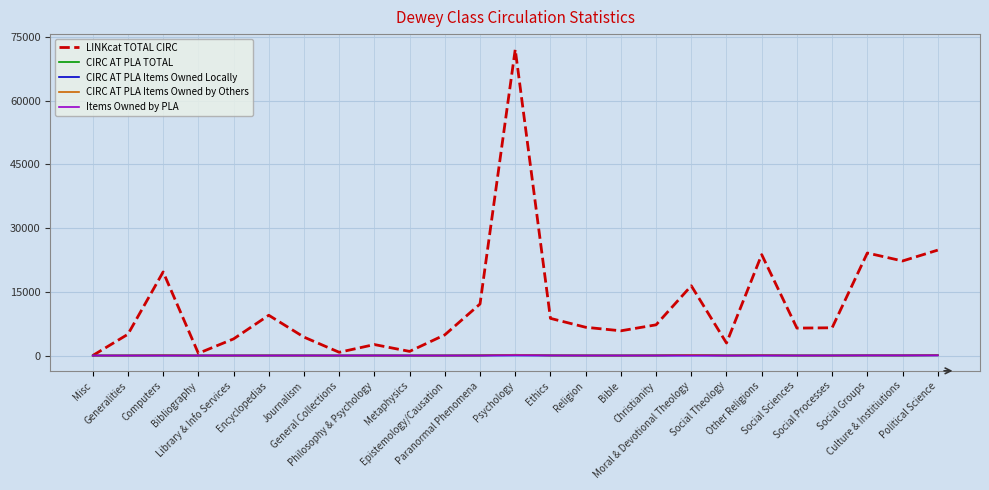

What position from the right is Computers?

23